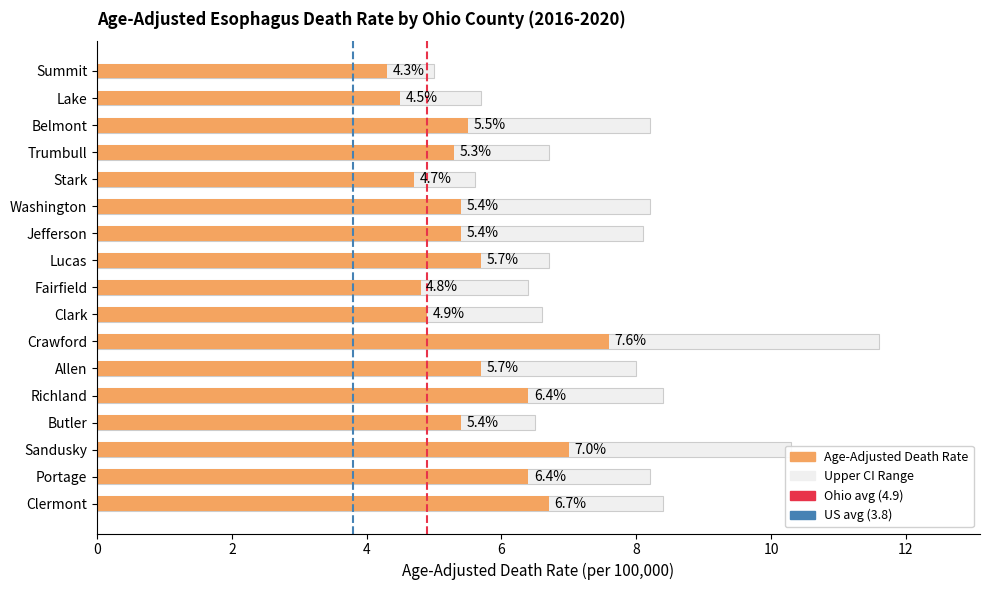

Which series changed the most between 0 and 2?

Ohio avg (4.9)